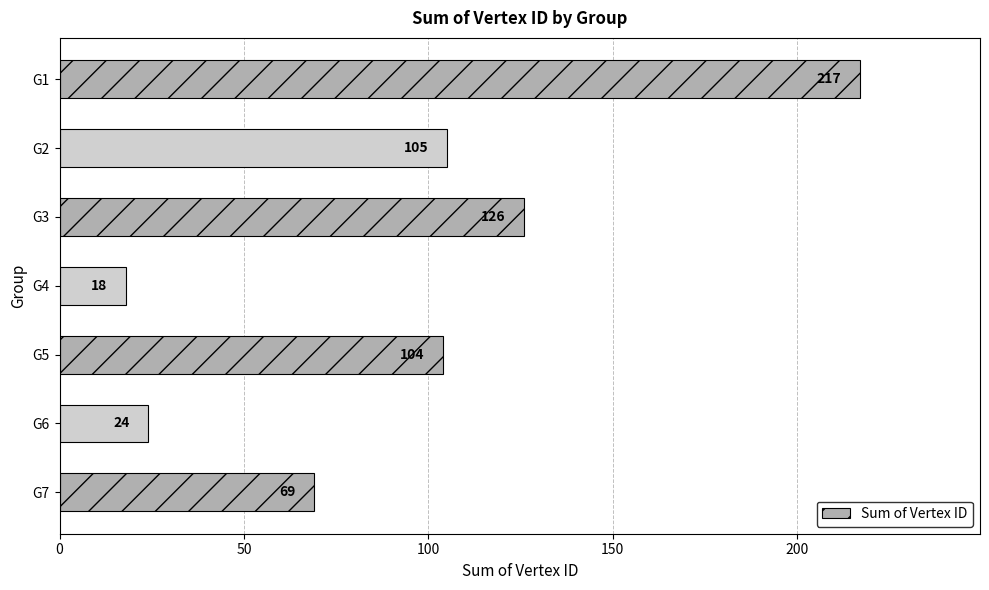

At which category does the chart reach its minimum across all series?

G4